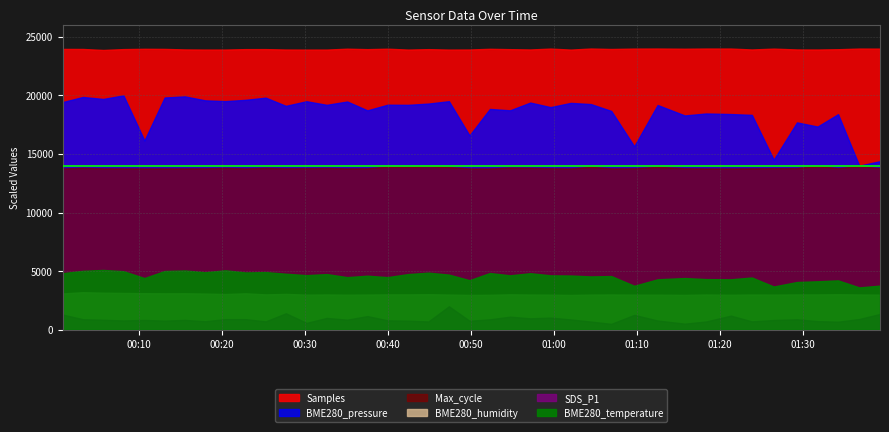

The SDS_P1 series shows 15.4 at 2021/03/30 00:32:36. True or false?

False